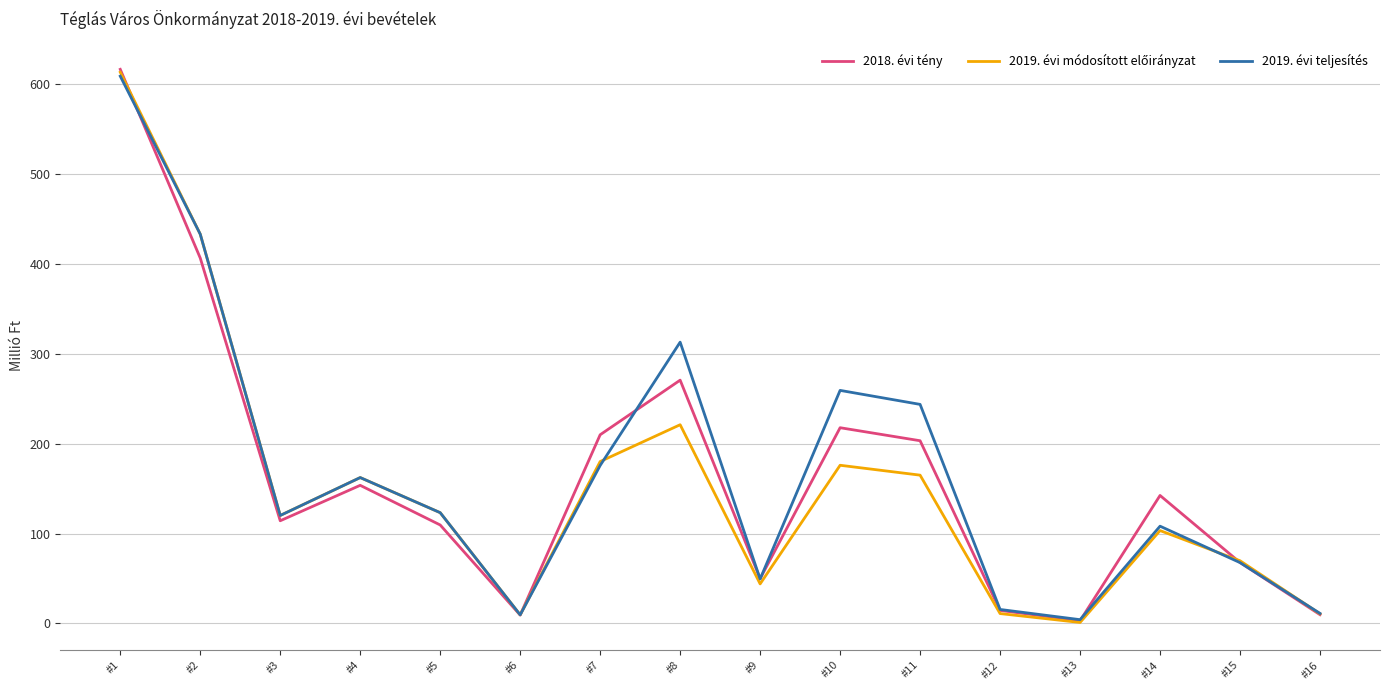

Is it true that 2018. évi tény equals 114.3 at #3?

True